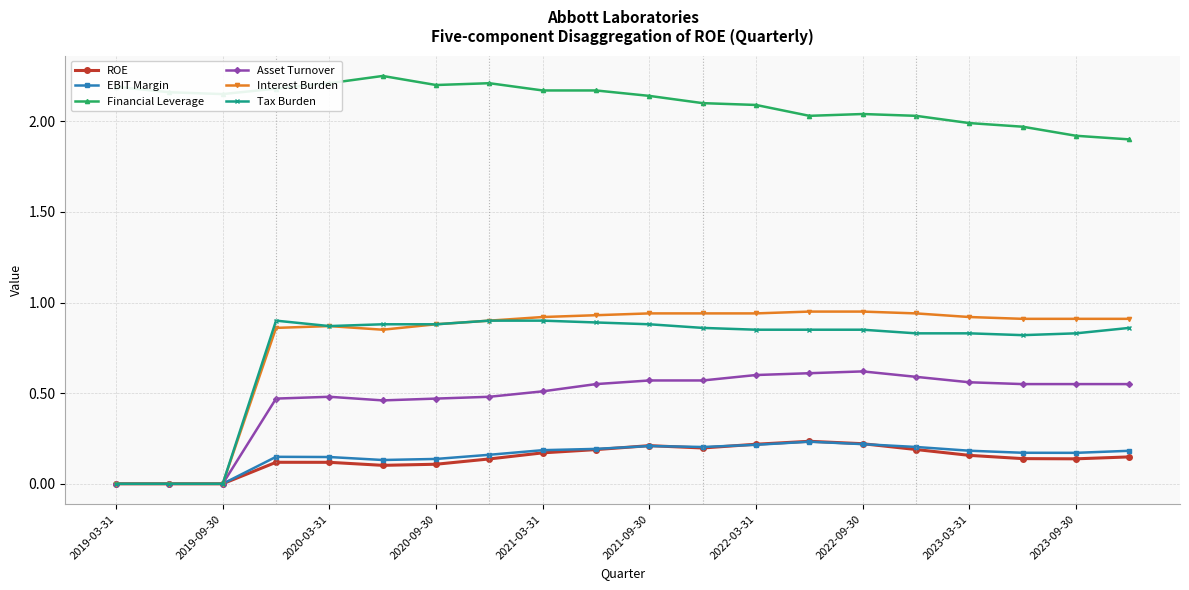

Which series has the widest spread of values?

Interest Burden